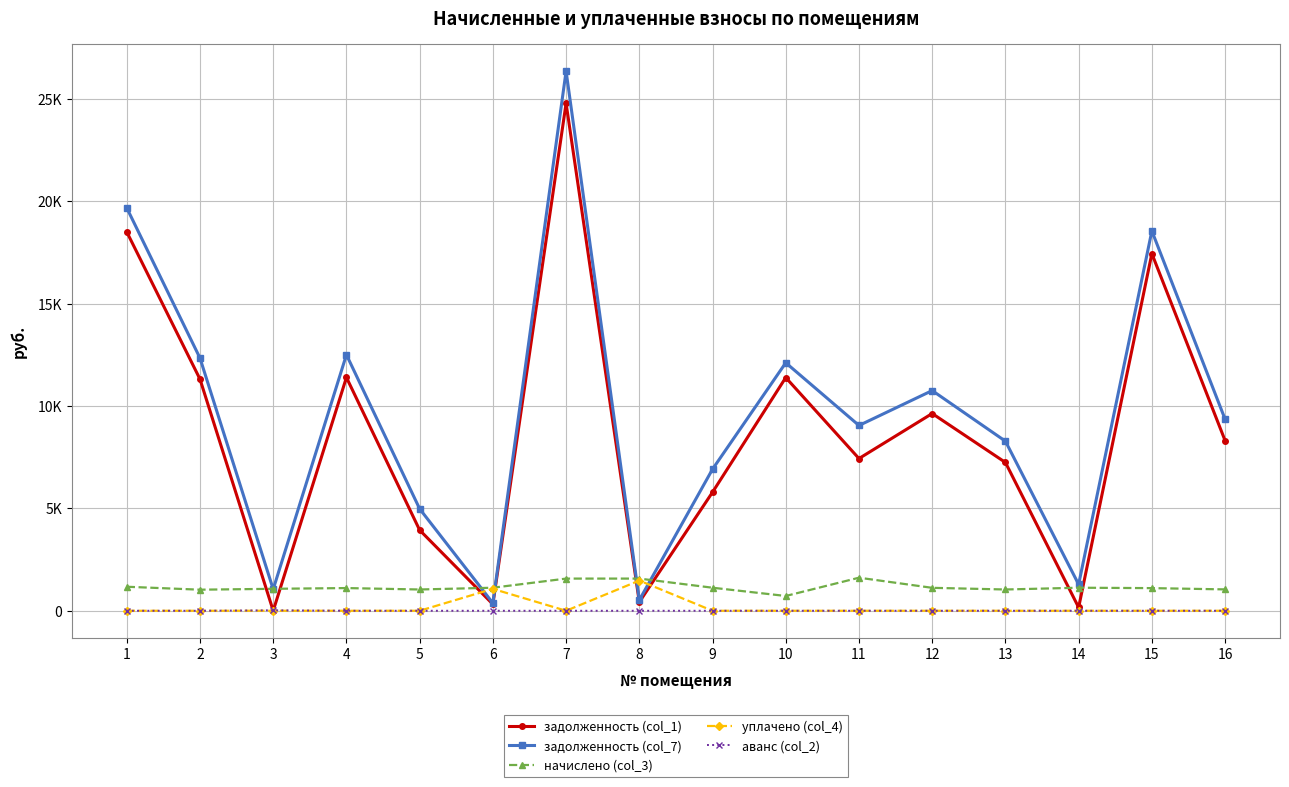

Does the chart have visible grid lines?

Yes